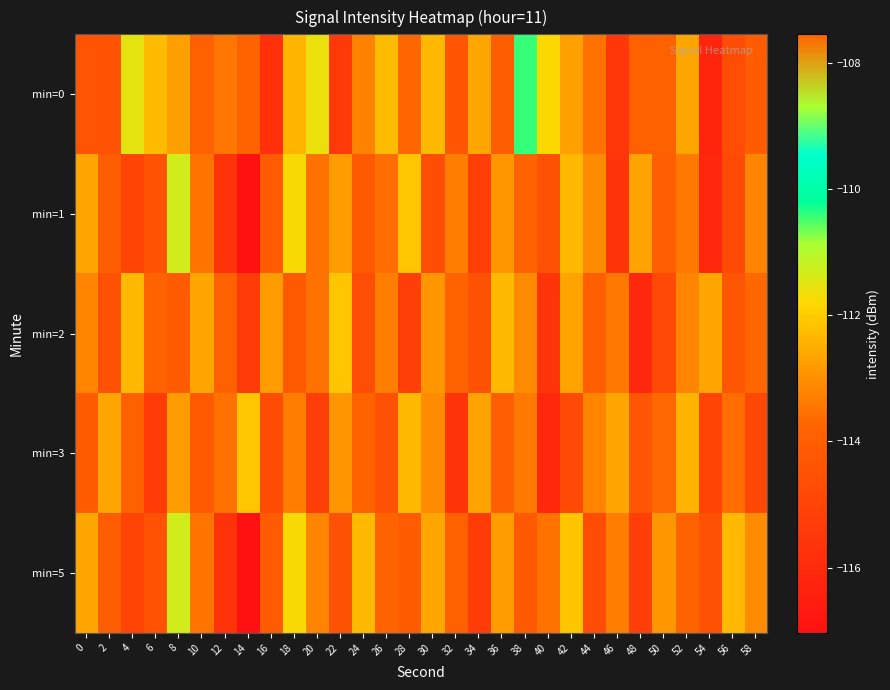

Which category has the lowest value across all series?

14